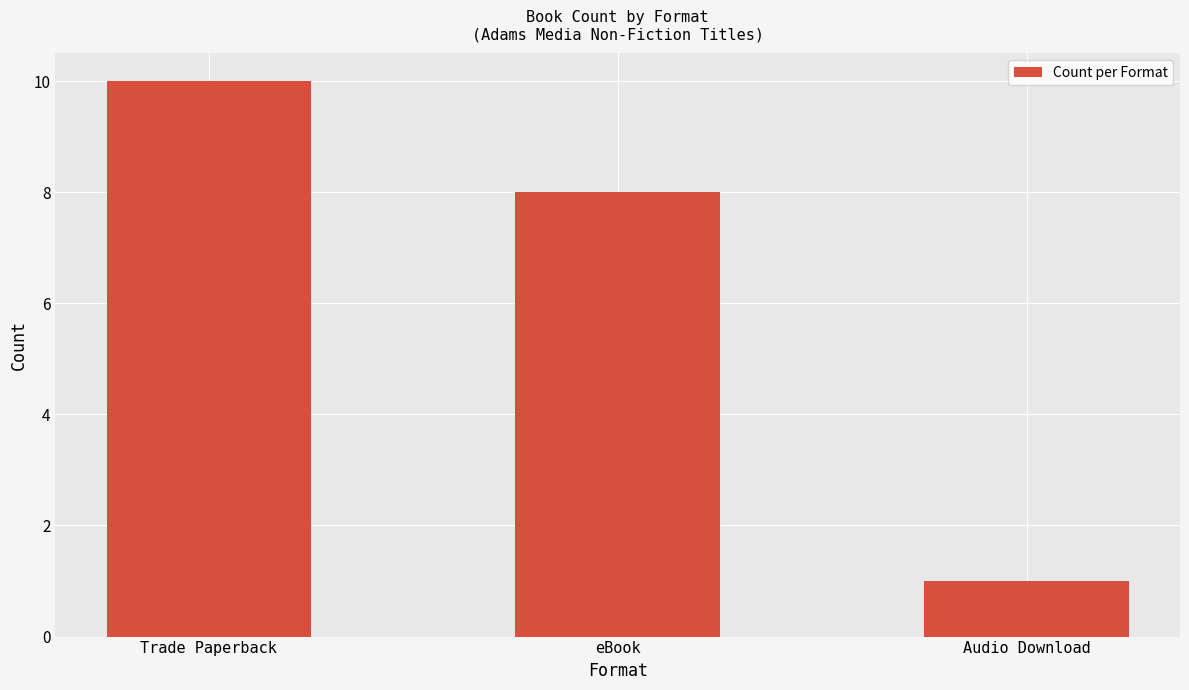

What is the difference between the maximum and second lowest values?

2